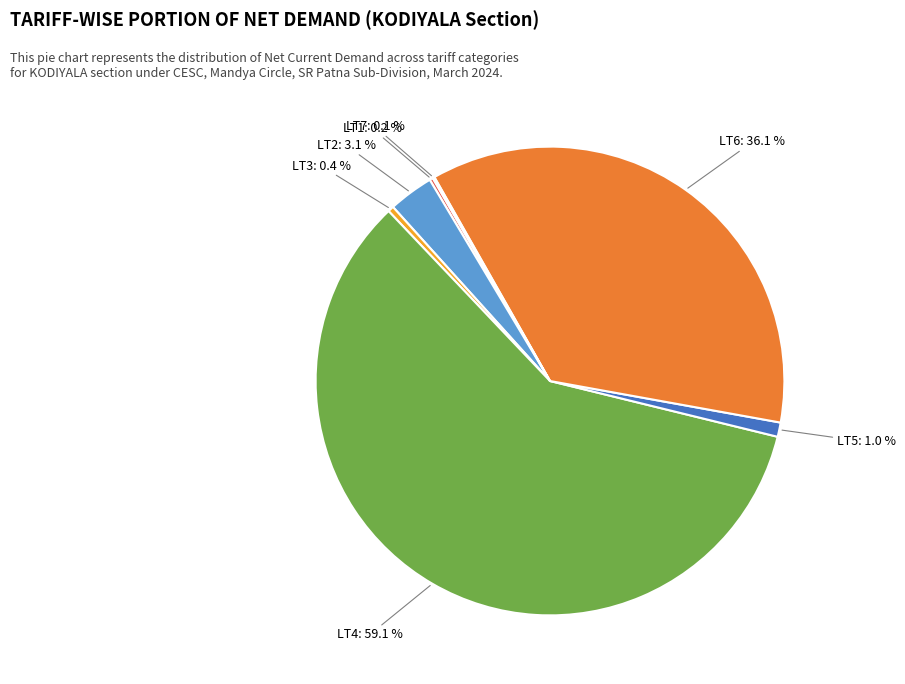

Is there any slice that represents more than half of the pie?

Yes